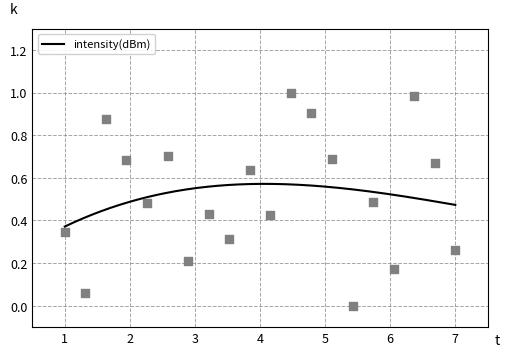

What is the change in value from 6 to 16?

-0.4